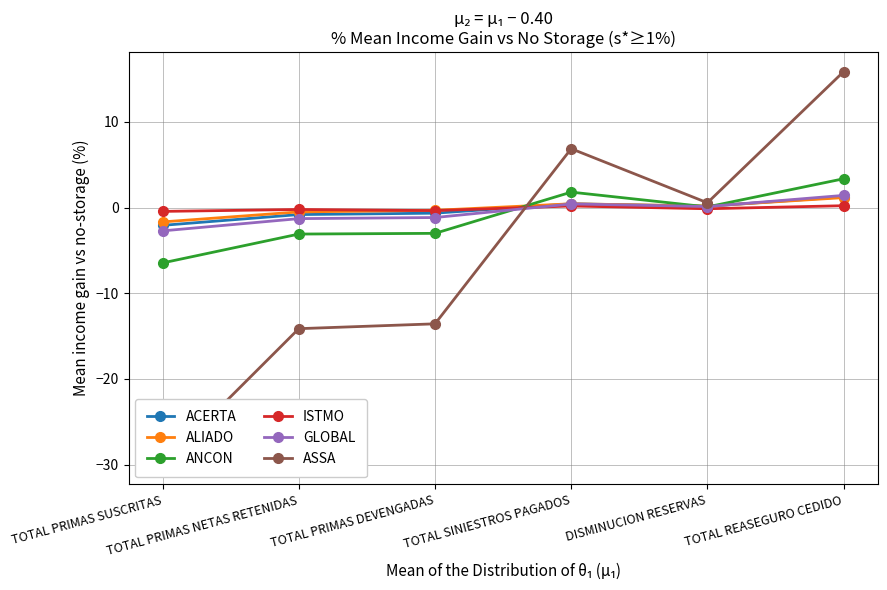

The ANCON series shows -3.0 at TOTAL PRIMAS DEVENGADAS. True or false?

True